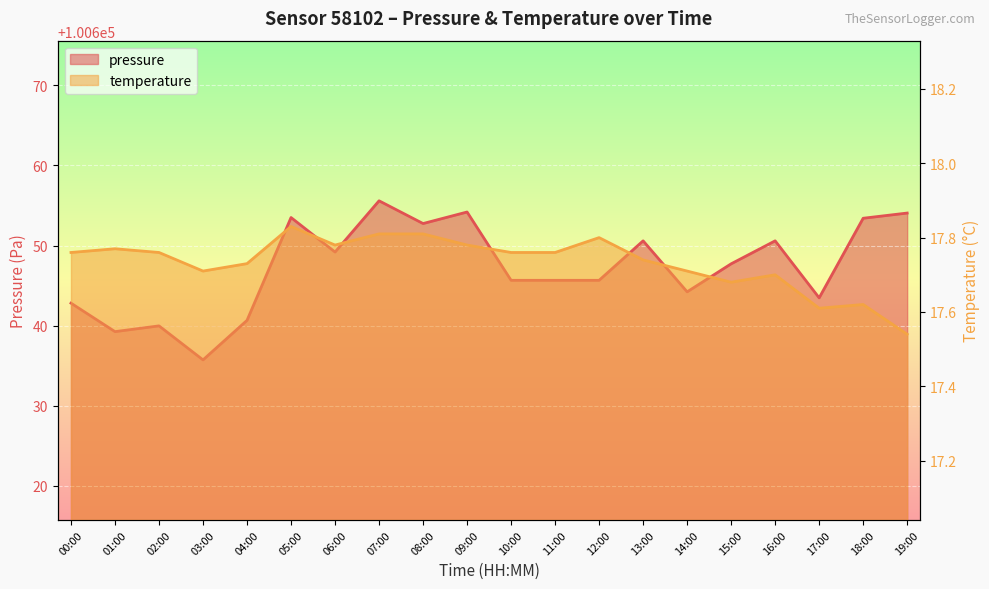

Reading left to right, list all the values displayed in this chart.

pressure: 00:00=100642.8	01:00=100639.2	02:00=100640.0	03:00=100635.7	04:00=100640.7	05:00=100653.5	06:00=100649.2	07:00=100655.6	08:00=100652.8	09:00=100654.2	10:00=100645.7	11:00=100645.7	12:00=100645.7	13:00=100650.6	14:00=100644.2	15:00=100647.7	16:00=100650.6	17:00=100643.5	18:00=100653.4	19:00=100654.1
temperature: 00:00=17.8	01:00=17.8	02:00=17.8	03:00=17.7	04:00=17.7	05:00=17.8	06:00=17.8	07:00=17.8	08:00=17.8	09:00=17.8	10:00=17.8	11:00=17.8	12:00=17.8	13:00=17.7	14:00=17.7	15:00=17.7	16:00=17.7	17:00=17.6	18:00=17.6	19:00=17.5